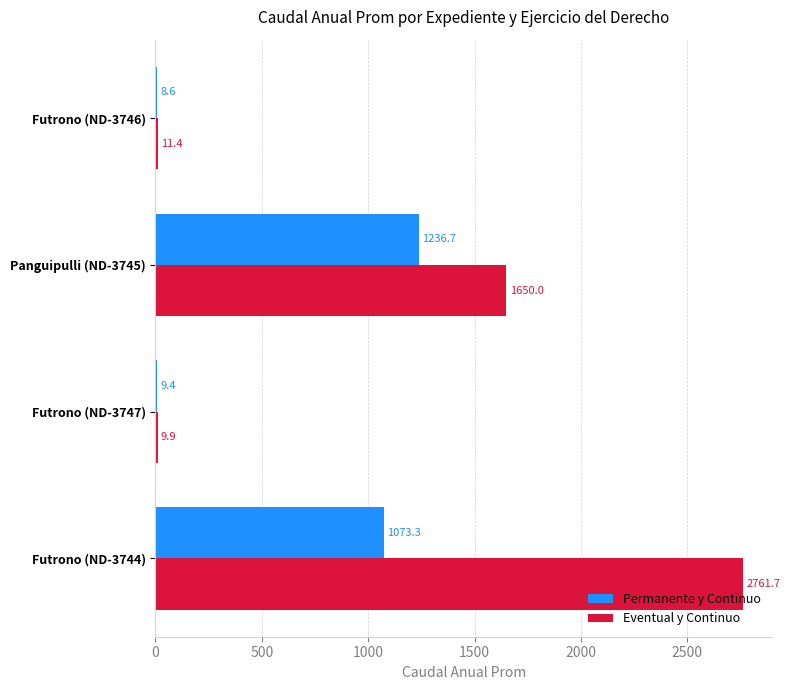

Which series has the widest spread of values?

Eventual y Continuo